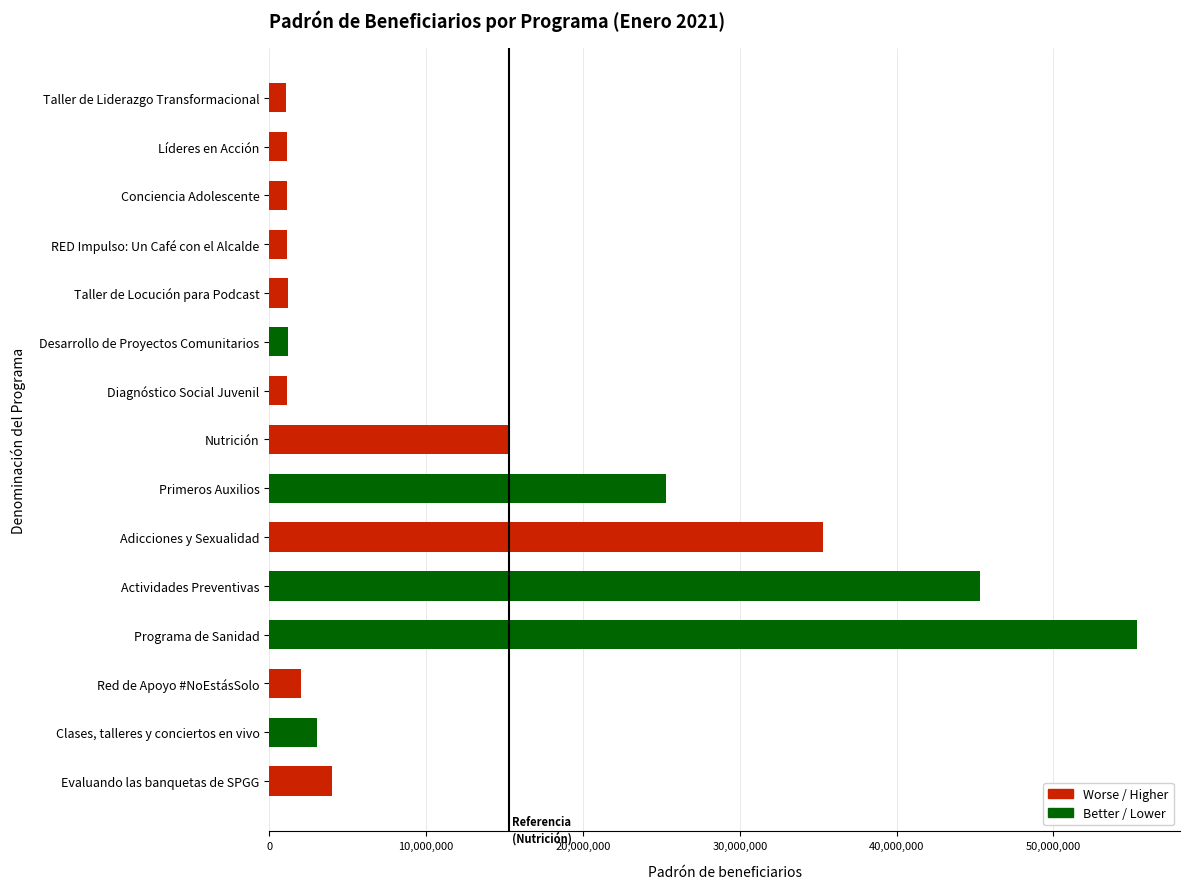

List the labels in order of value, largest first.

Programa de Sanidad, Actividades Preventivas, Adicciones y Sexualidad, Primeros Auxilios, Nutrición, Evaluando las banquetas de SPGG, Clases, talleres y conciertos en vivo, Red de Apoyo #NoEstásSolo, Desarrollo de Proyectos Comunitarios, Taller de Locución para Podcast, RED Impulso: Un Café con el Alcalde, Conciencia Adolescente, Diagnóstico Social Juvenil, Líderes en Acción, Taller de Liderazgo Transformacional